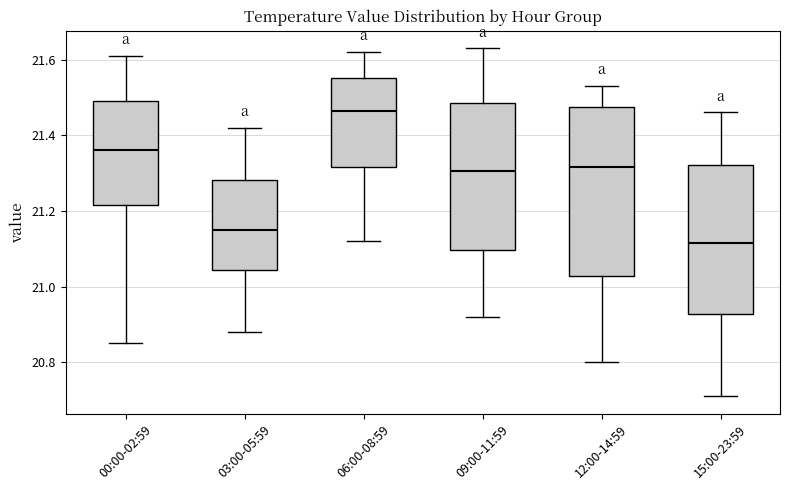

Reading left to right, read every box against the y-axis: the position of its median line, the range the box covers, and the ends of its whiskers. The values are not printed on the chart, so give them approximately, as read against the axis.

00:00-02:59: median 21.36, box 21.22 to 21.50, whiskers 20.86 to 21.62
03:00-05:59: median 21.16, box 21.04 to 21.28, whiskers 20.88 to 21.42
06:00-08:59: median 21.46, box 21.32 to 21.56, whiskers 21.12 to 21.62
09:00-11:59: median 21.30, box 21.10 to 21.48, whiskers 20.92 to 21.64
12:00-14:59: median 21.32, box 21.02 to 21.48, whiskers 20.80 to 21.54
15:00-23:59: median 21.12, box 20.92 to 21.32, whiskers 20.72 to 21.46